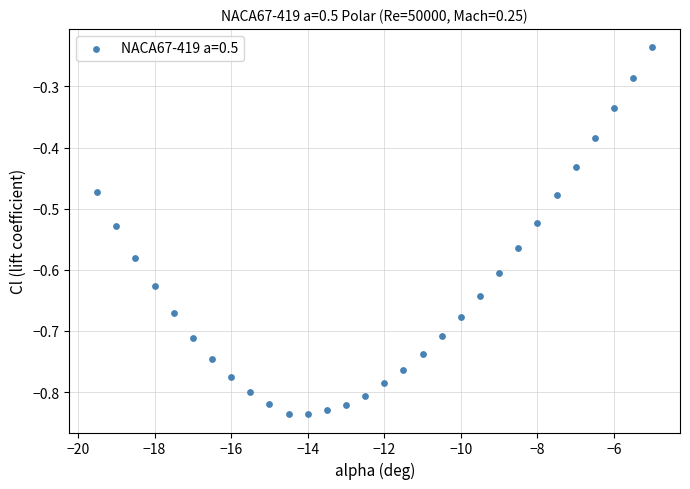

What is the range of X values (max minus min)?

14.5